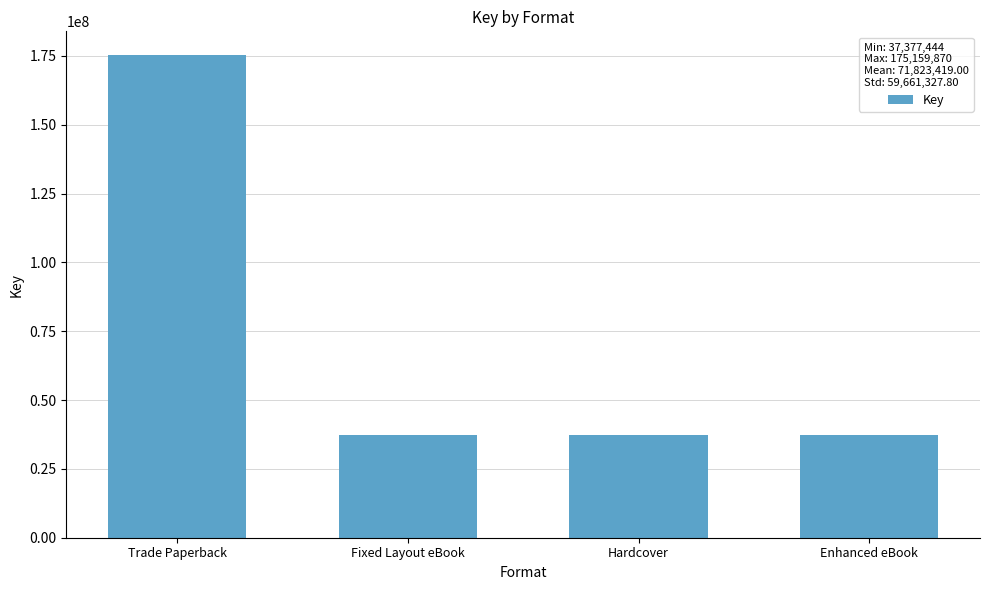

The value at Fixed Layout eBook is 21483463. True or false?

False